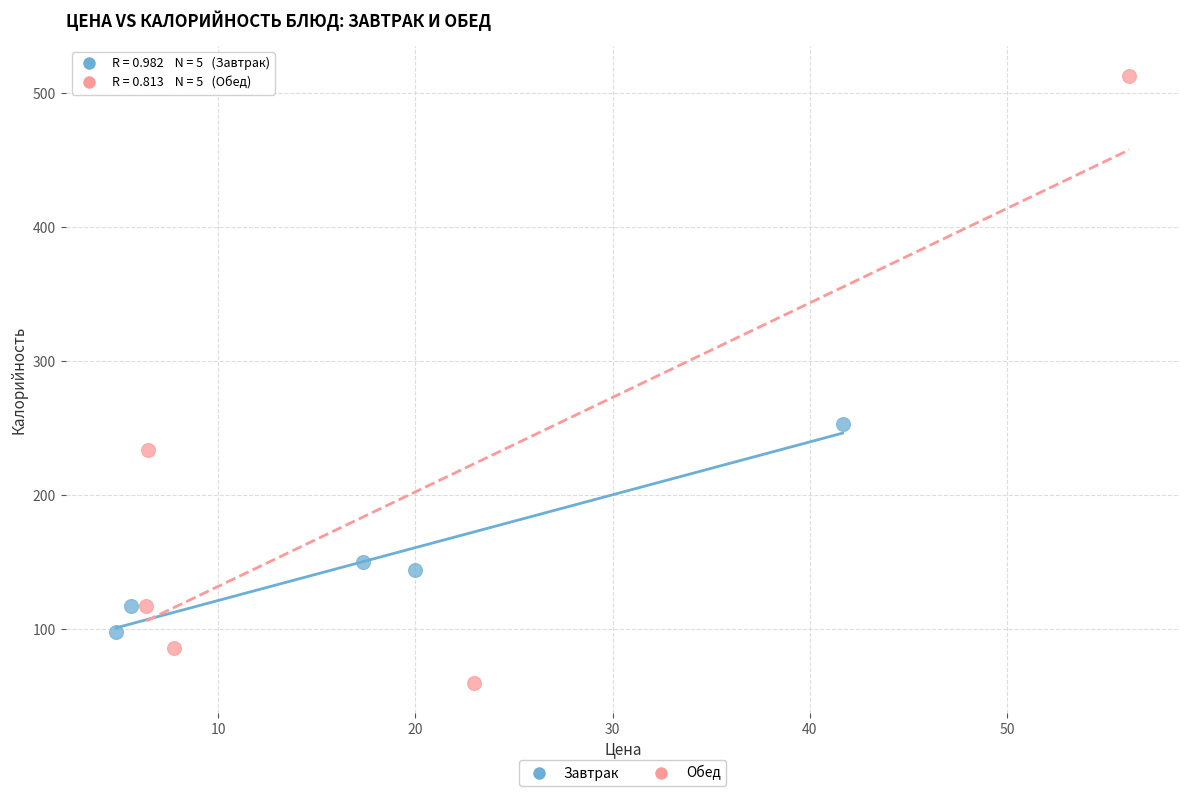

Which series reaches the maximum Y coordinate?

Обед